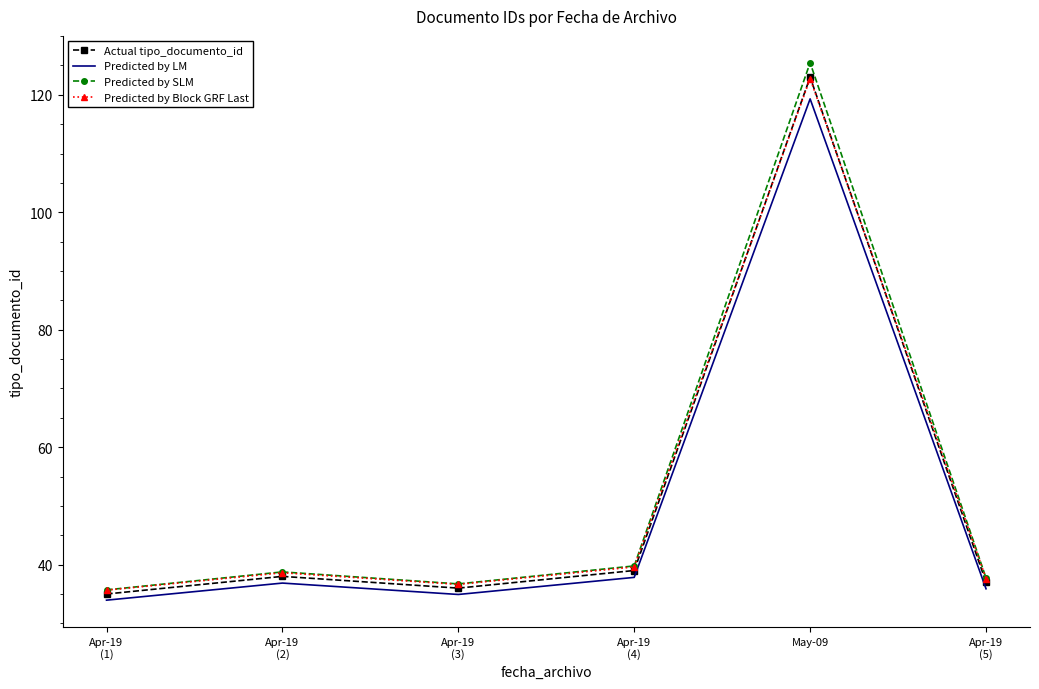

What is the total value across all series at Apr-19
(5)?

148.3